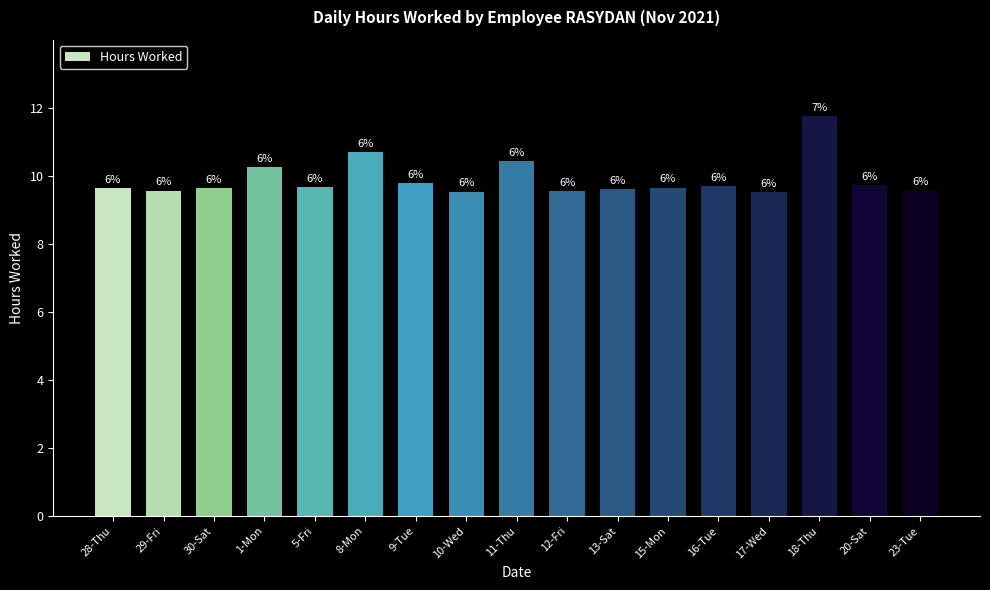

What is the average value?

9.9